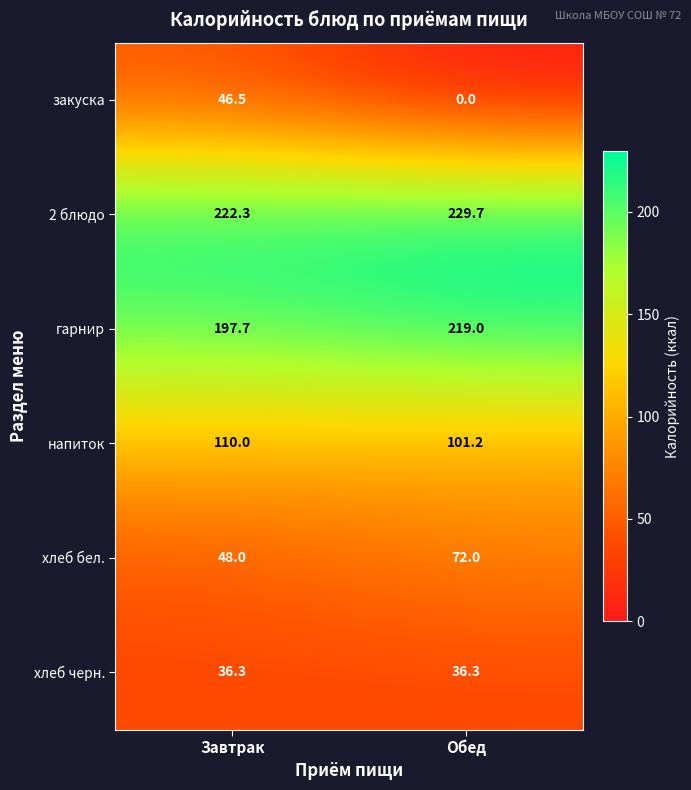

Rank the series at Завтрак from highest to lowest value.

2 блюдо, гарнир, напиток, хлеб бел., закуска, хлеб черн.